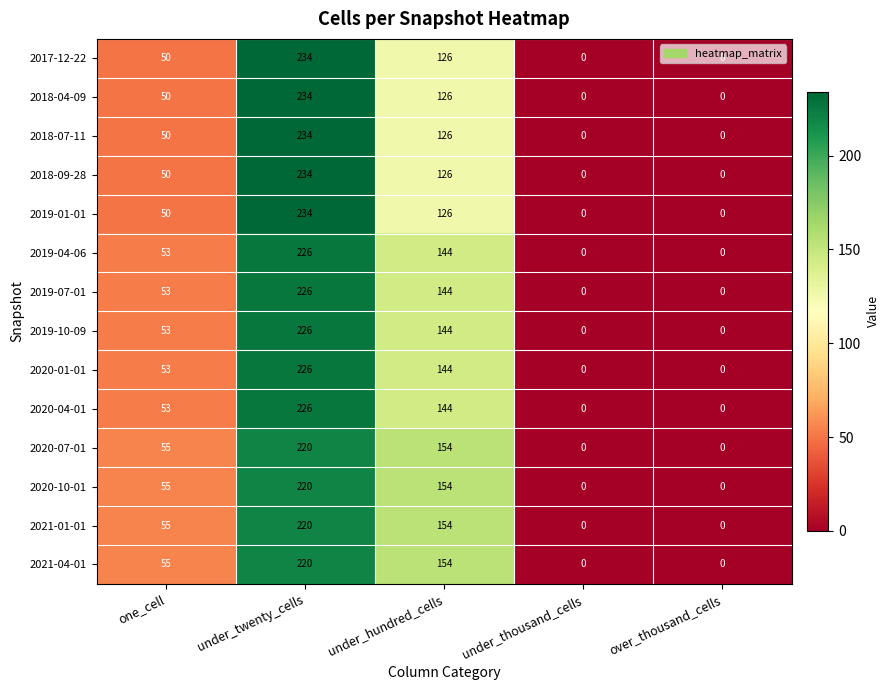

At which label is 2018-04-09 closest to 117?

under_hundred_cells